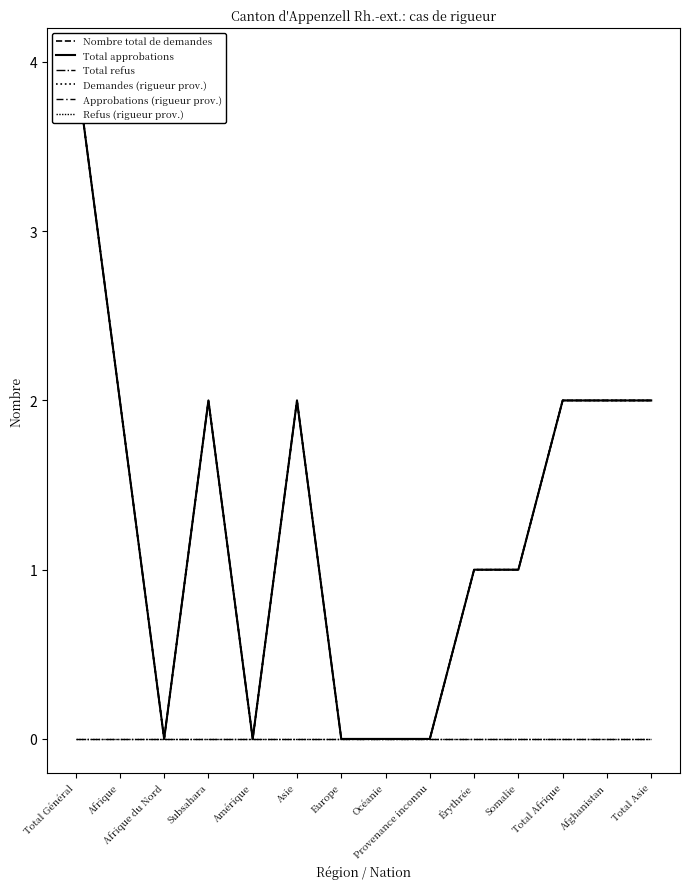

What is the sum of the Approbations (rigueur prov.) values at Total Général and Afrique?

6